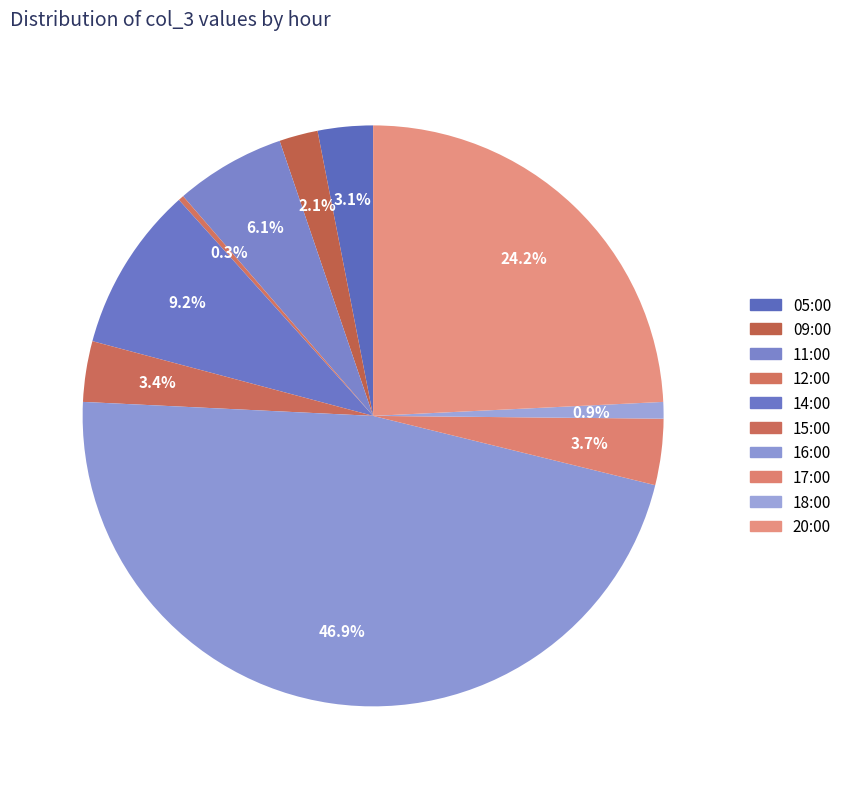

How many segments does this pie chart have?

10